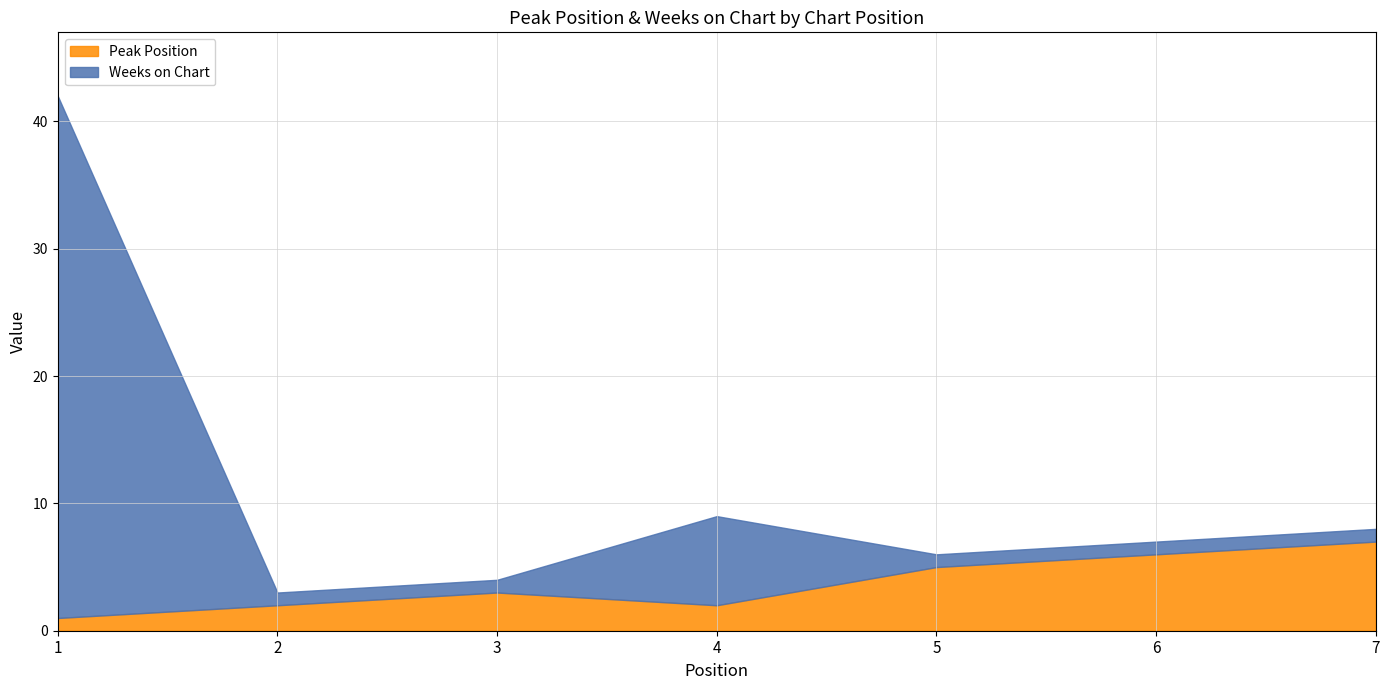

What is the approximate value of Peak Position at 1?

1